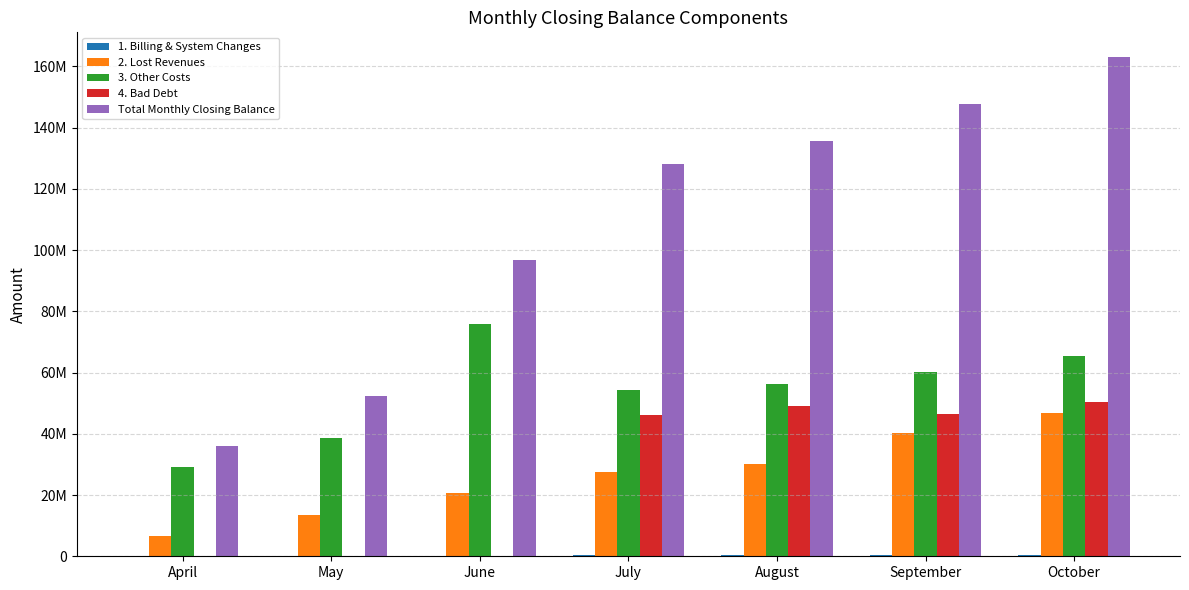

At September, list the series in order from smallest to largest.

1. Billing & System Changes, 2. Lost Revenues, 4. Bad Debt, 3. Other Costs, Total Monthly Closing Balance